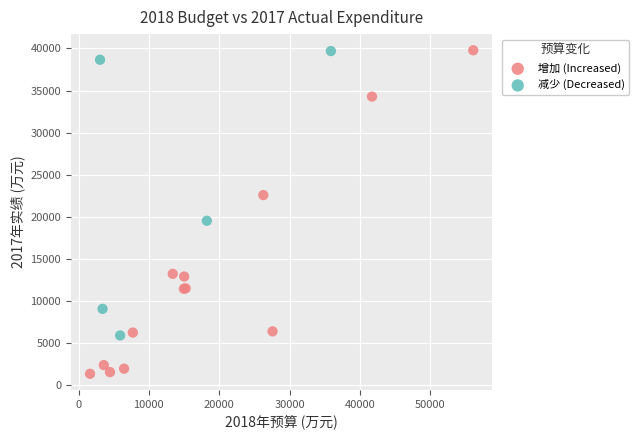

Which series reaches the minimum Y coordinate?

增加 (Increased)